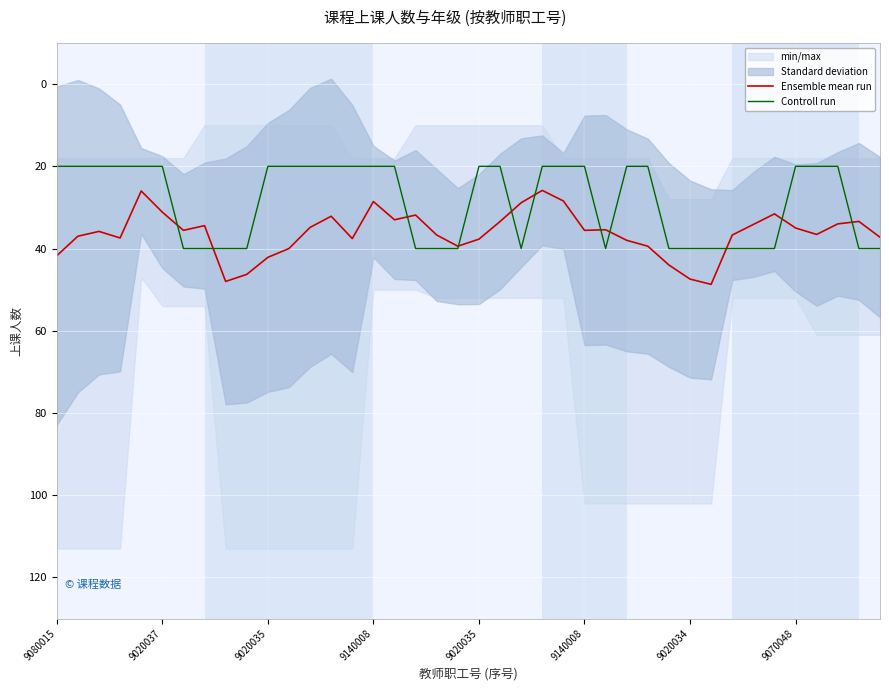

What is the label of the 2nd point from the left?

9020037